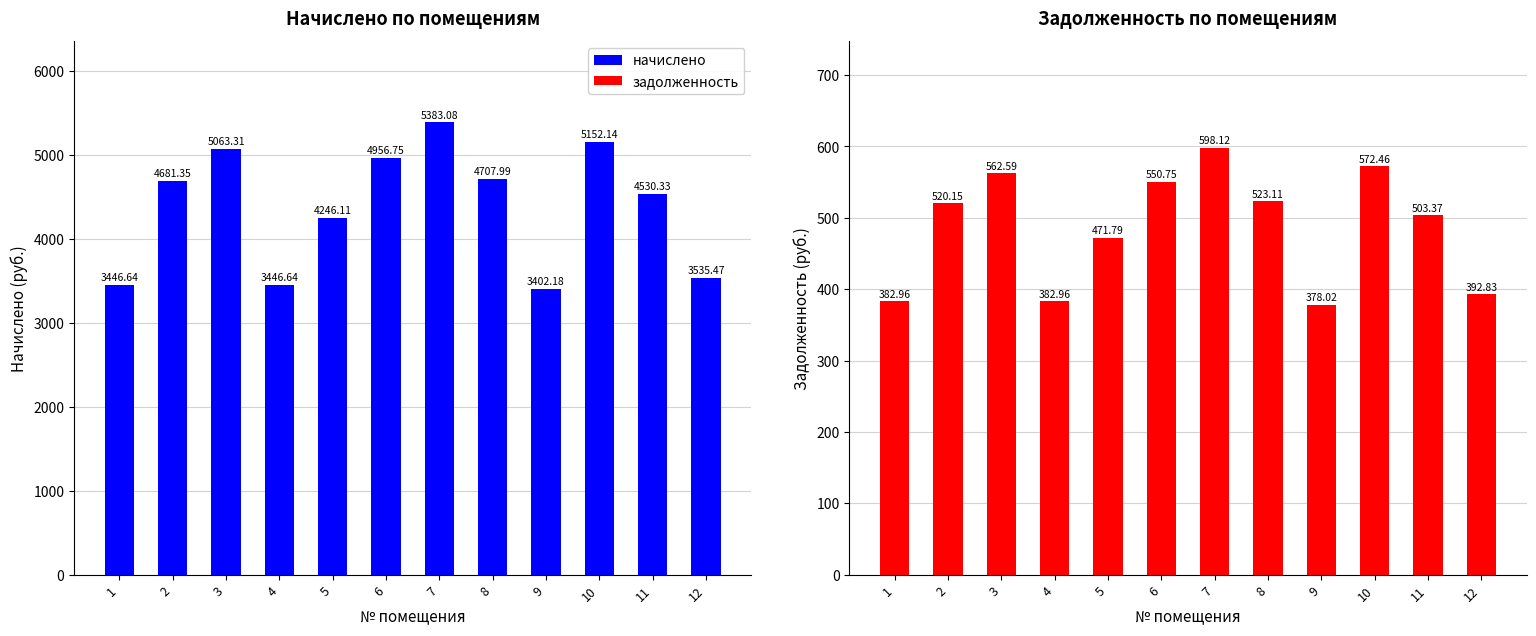

Where does the задолженность series first go above 520?

2